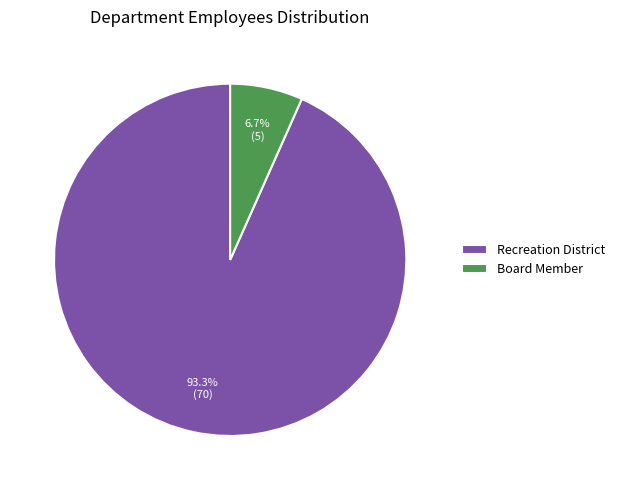

Is Recreation District the majority of the pie?

Yes